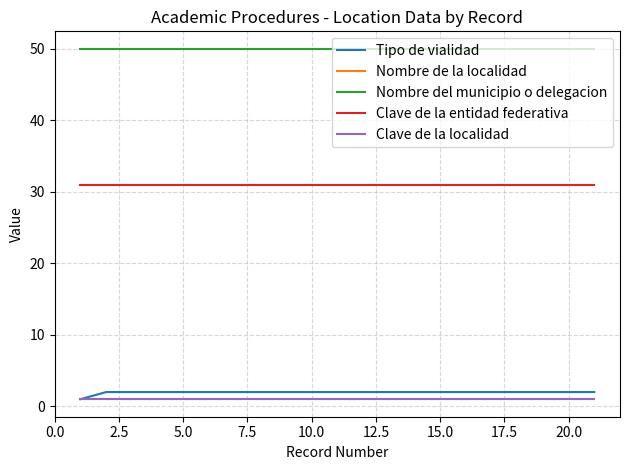

What is the minimum value for Nombre de la localidad?

1